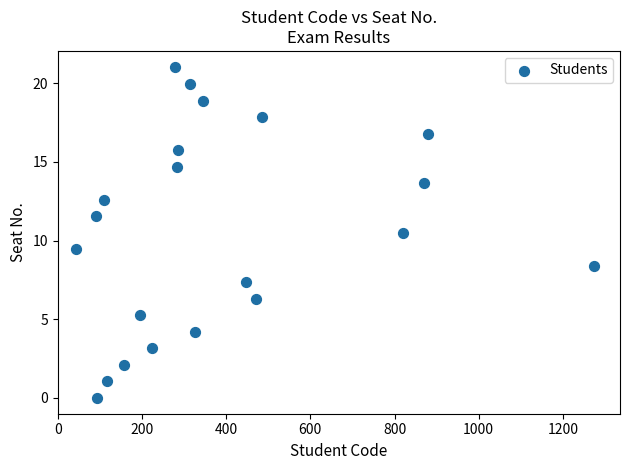

What is the range of X values (max minus min)?

1231.0